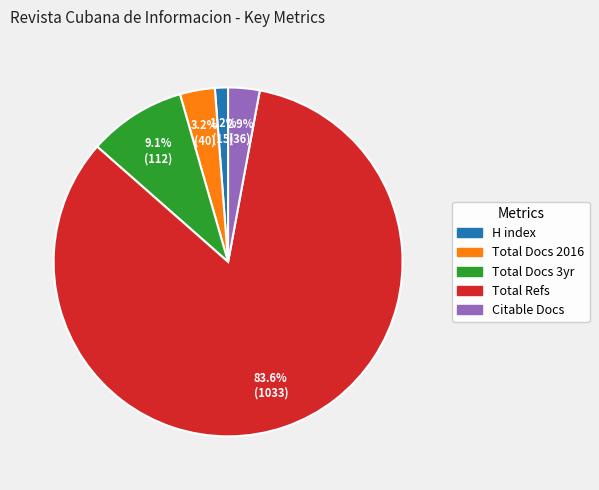

Combined, what portion of the pie is Citable Docs and H index?

4.1%